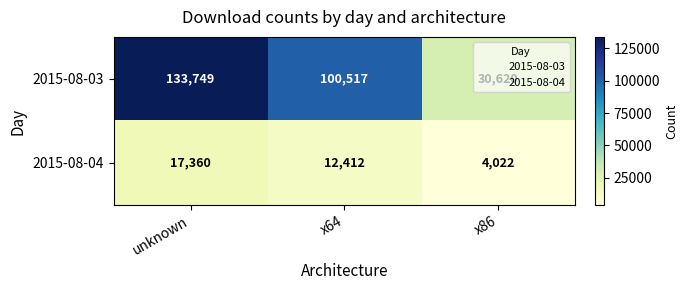

List the series in order of their peak value, highest first.

2015-08-03, 2015-08-04